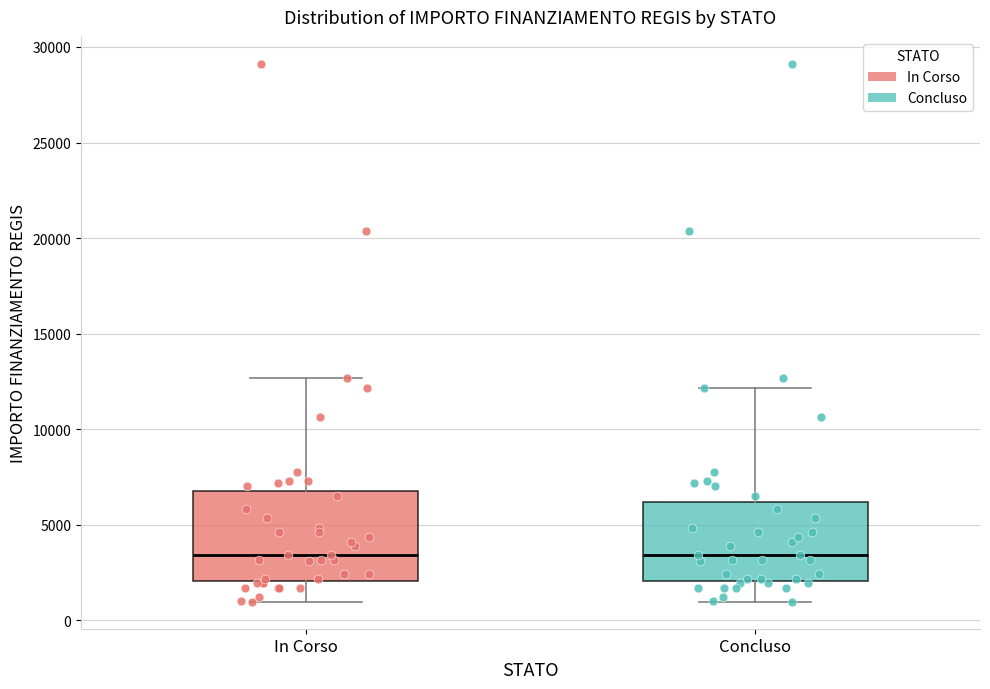

Where is the lower edge of the box for In Corso on the y-axis? The values are not printed on the chart, so give them approximately, as read against the axis.

2000